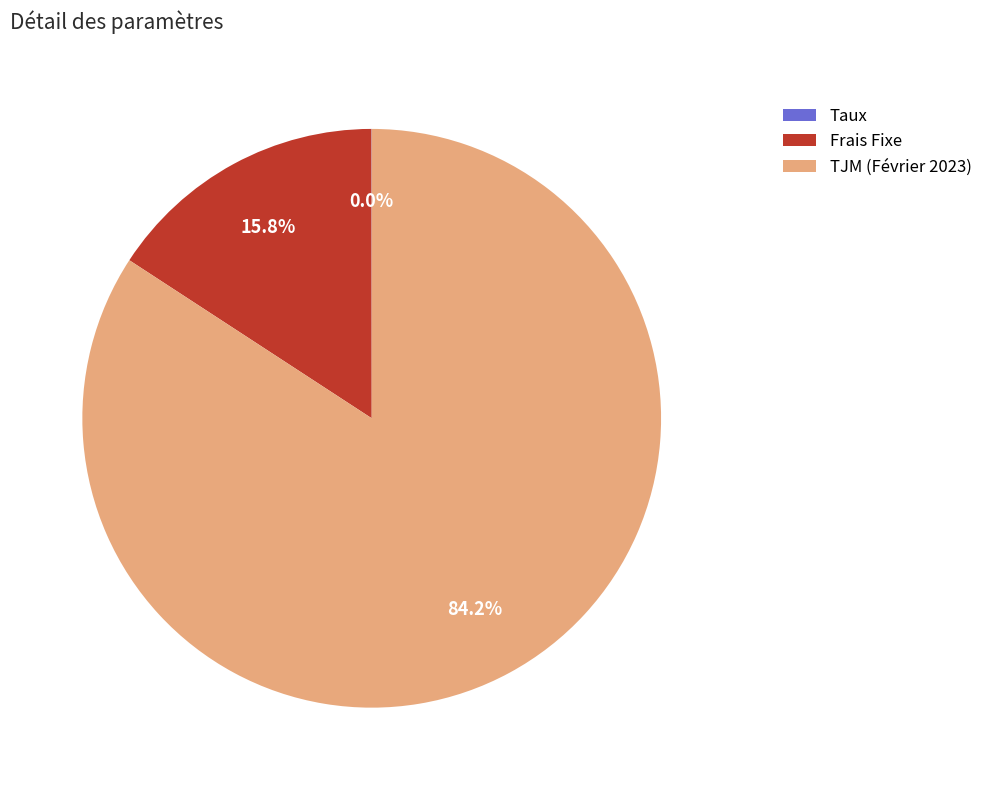

What is the majority slice?

TJM (Février 2023)